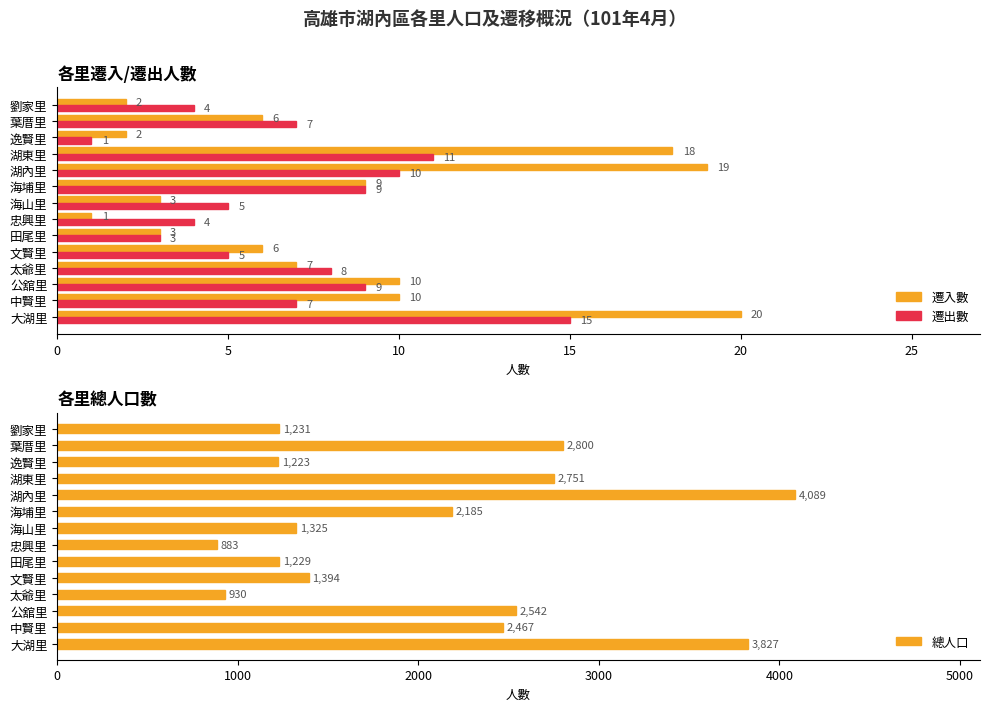

True or false: 總人口 has a value of 2751 at 湖東里.

True